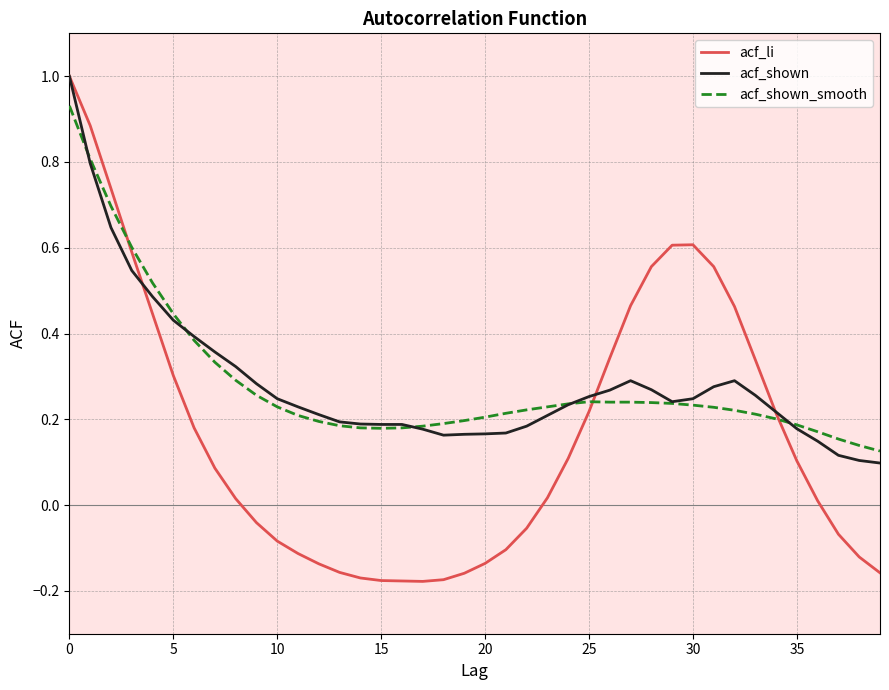

What is the maximum value shown in the chart?

1.0